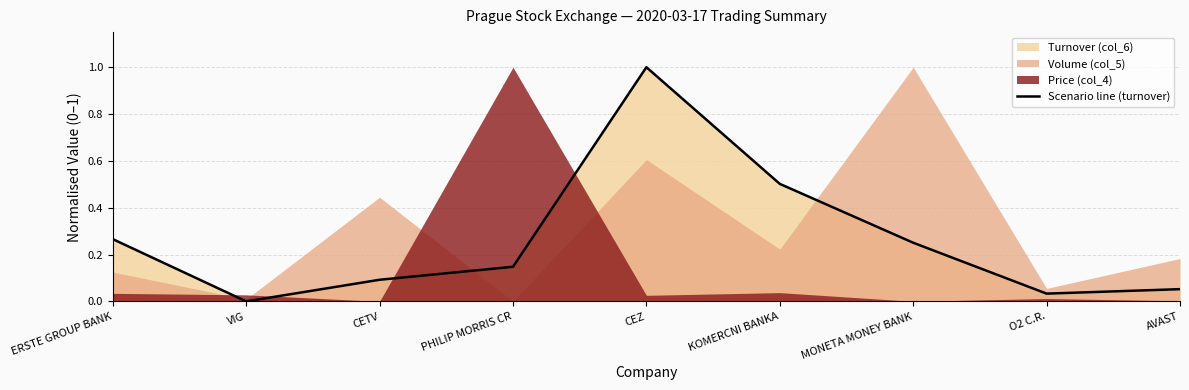

What is the approximate value at PHILIP MORRIS CR?

0.1